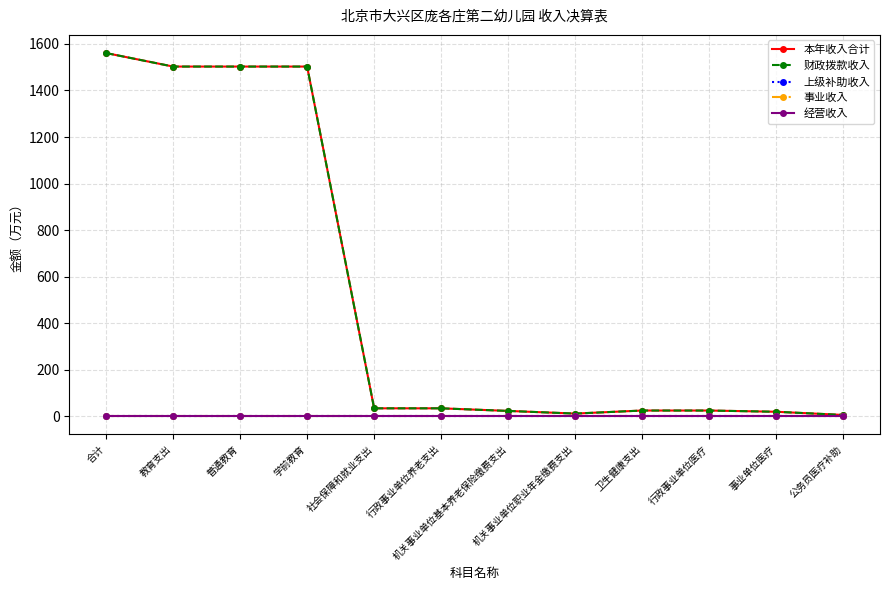

What position from the right is 事业单位医疗?

2